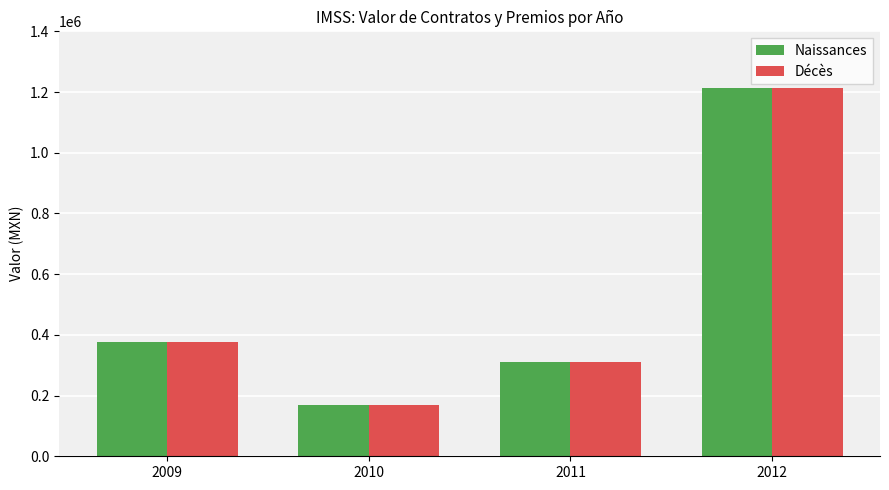

What is the average value of the Décès series?

517537.5